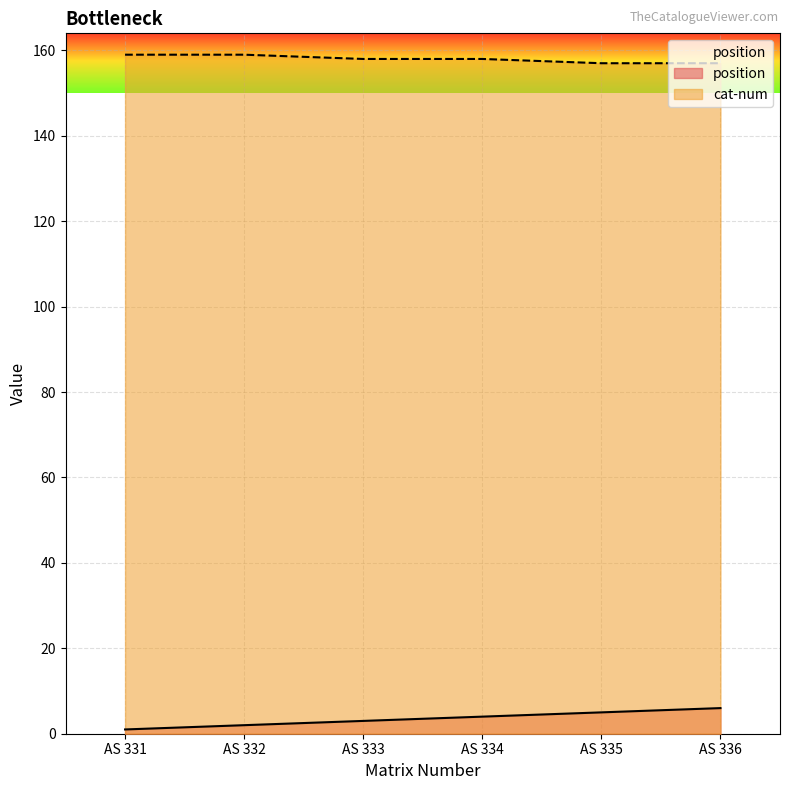

What are all the series names shown in the legend?

position, cat-num